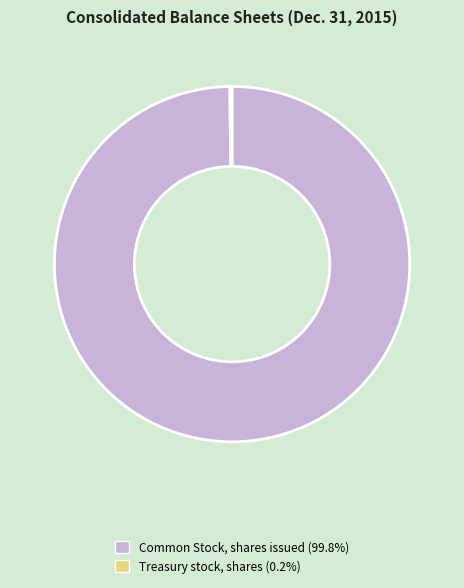

True or false: Common Stock, shares issued accounts for 100% of the total.

True